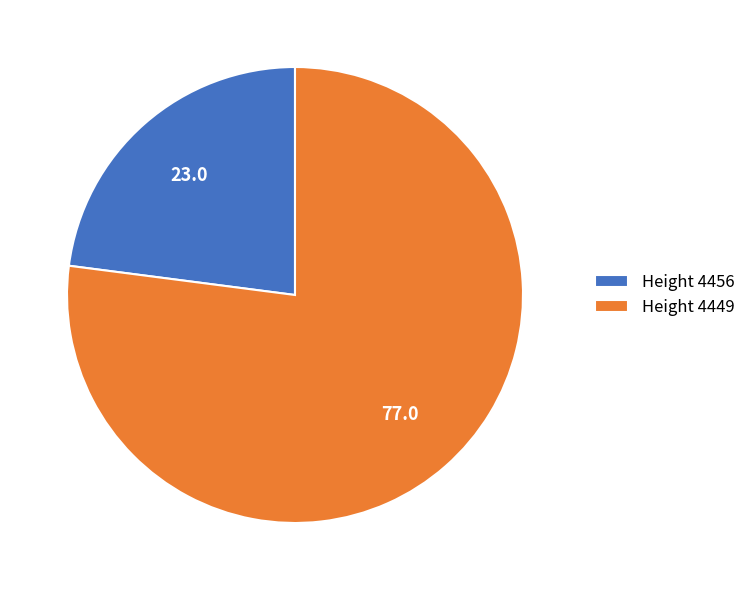

What is the smallest slice in the pie chart?

Height 4456